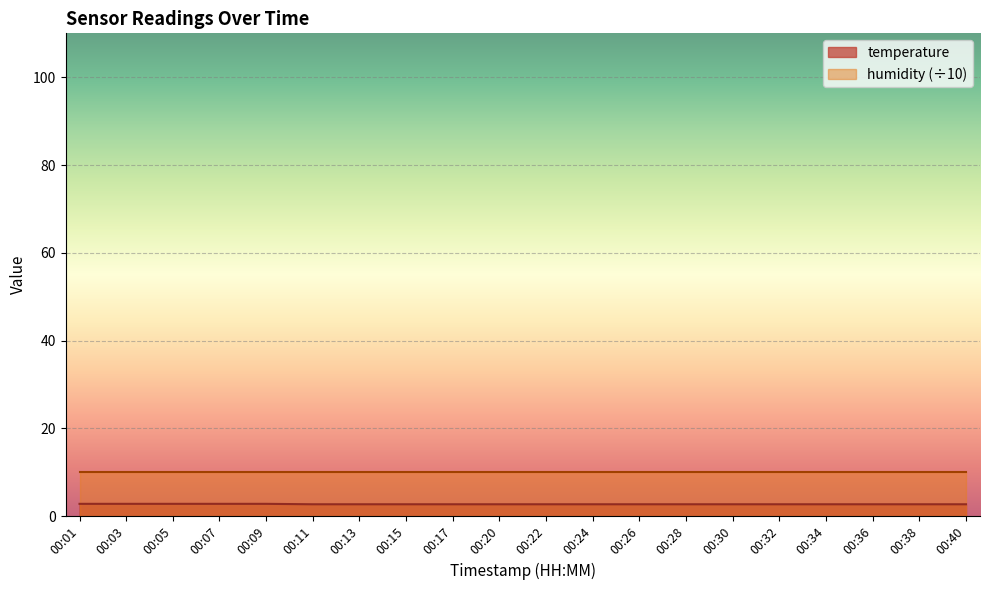

What is the ratio of the value at 00:40 to the value at 00:38?

1.0